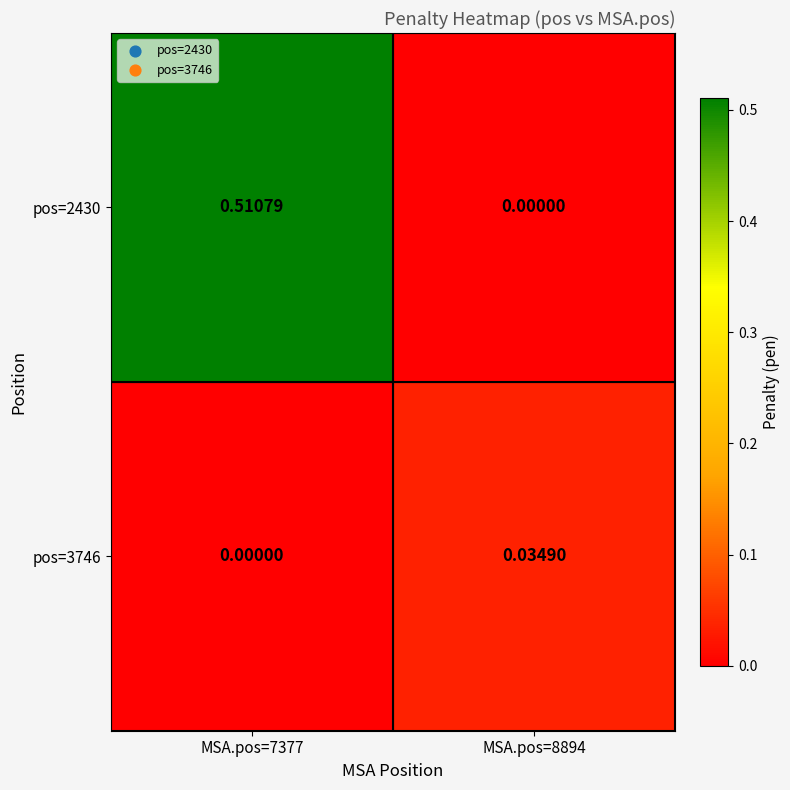

Is the value of pos=2430 at MSA.pos=7377 greater than the value of pos=3746 at MSA.pos=7377?

Yes